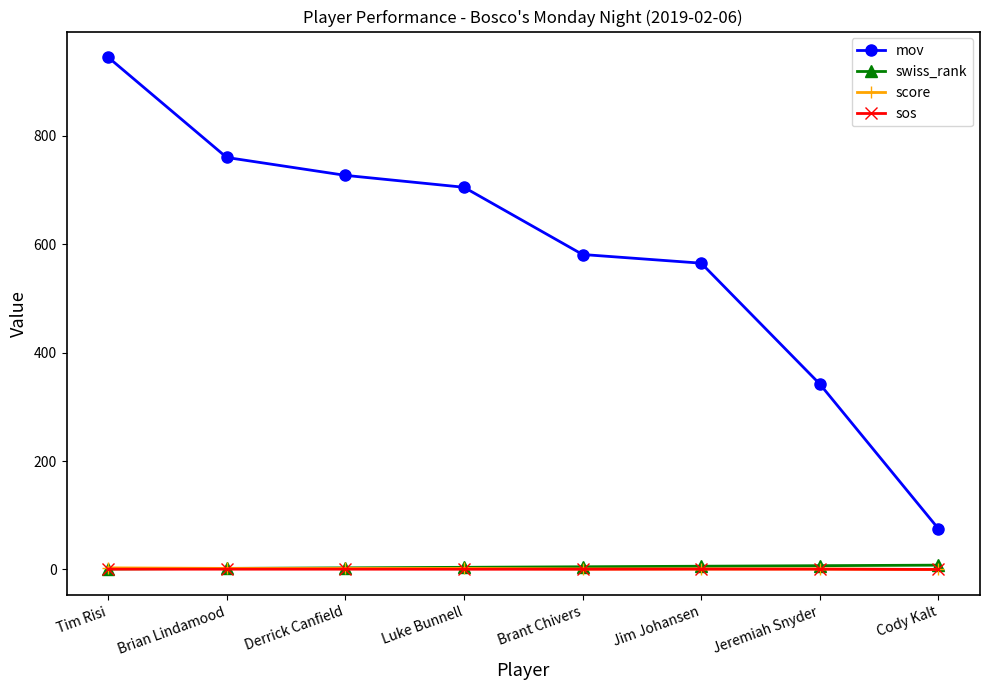

Which label corresponds to the largest value in the chart?

Tim Risi